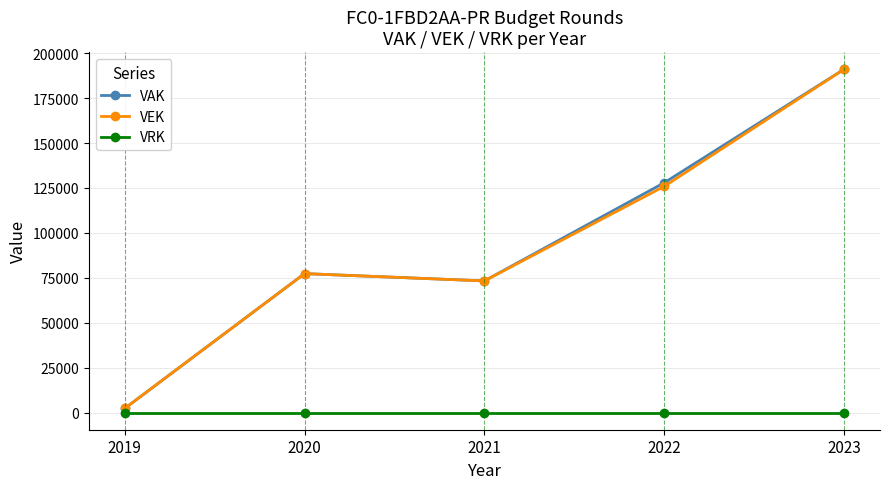

True or false: VEK has a value of 98590 at 2021.

False